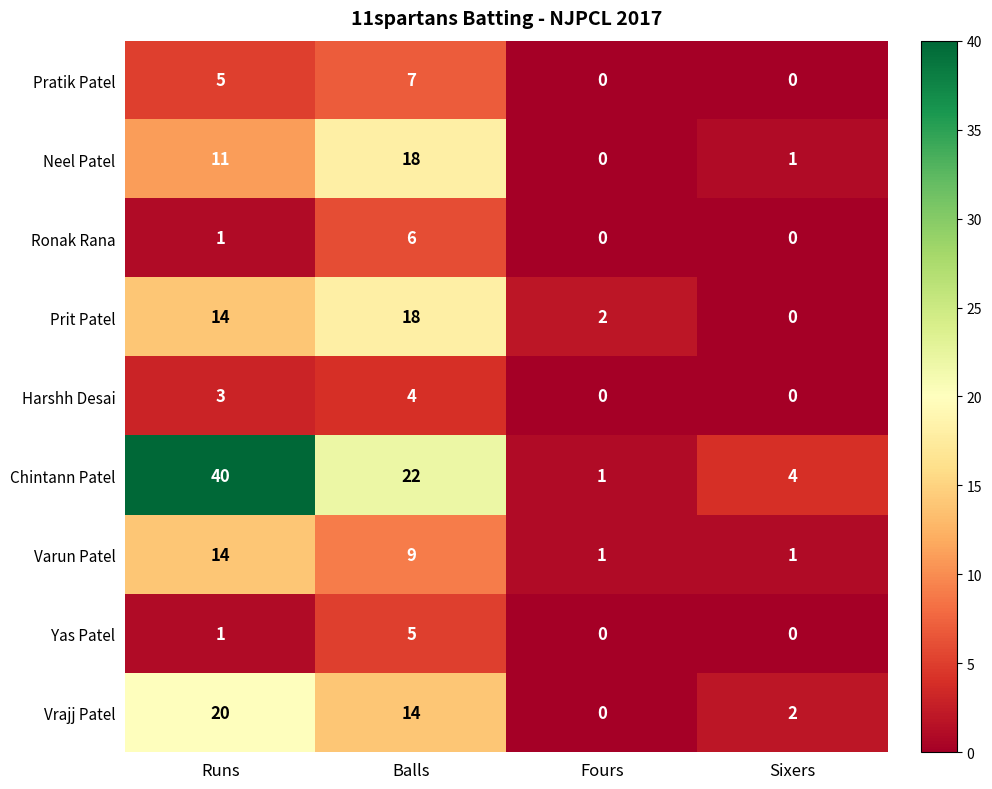

Which series has the largest range (max minus min)?

Chintann Patel